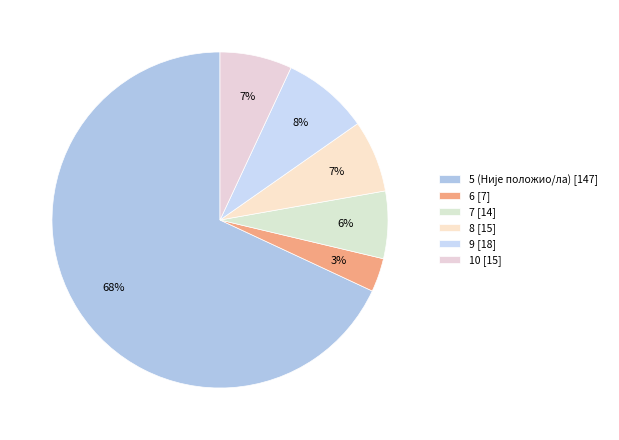

Rank the categories by value from highest to lowest.

5, 9, 8, 10, 7, 6